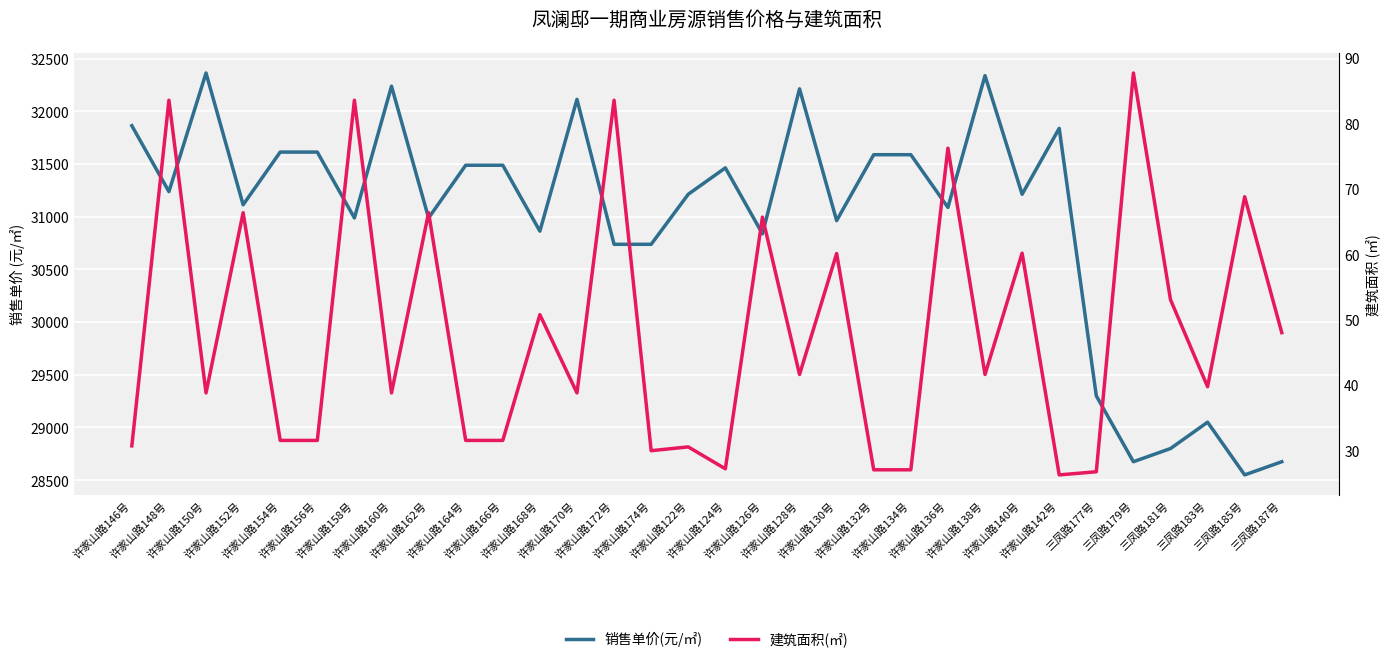

What is the highest value of the 销售单价(元/㎡) series?

32362.5